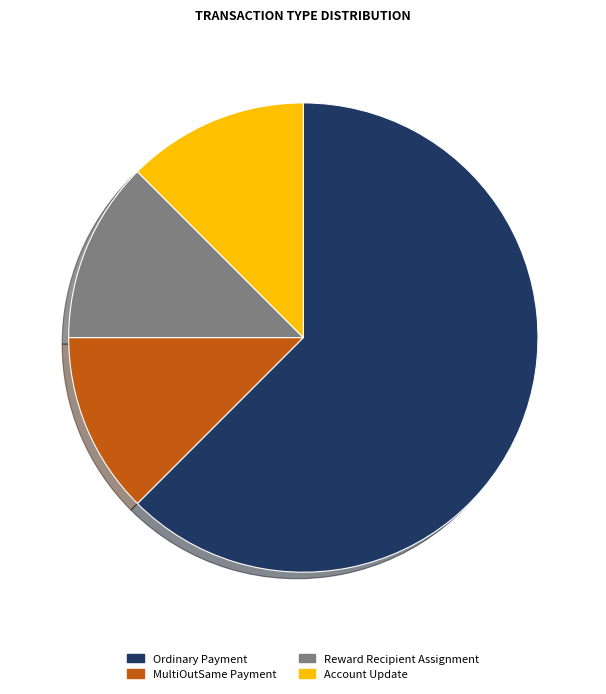

Is it true that Account Update is 12% of the pie?

True